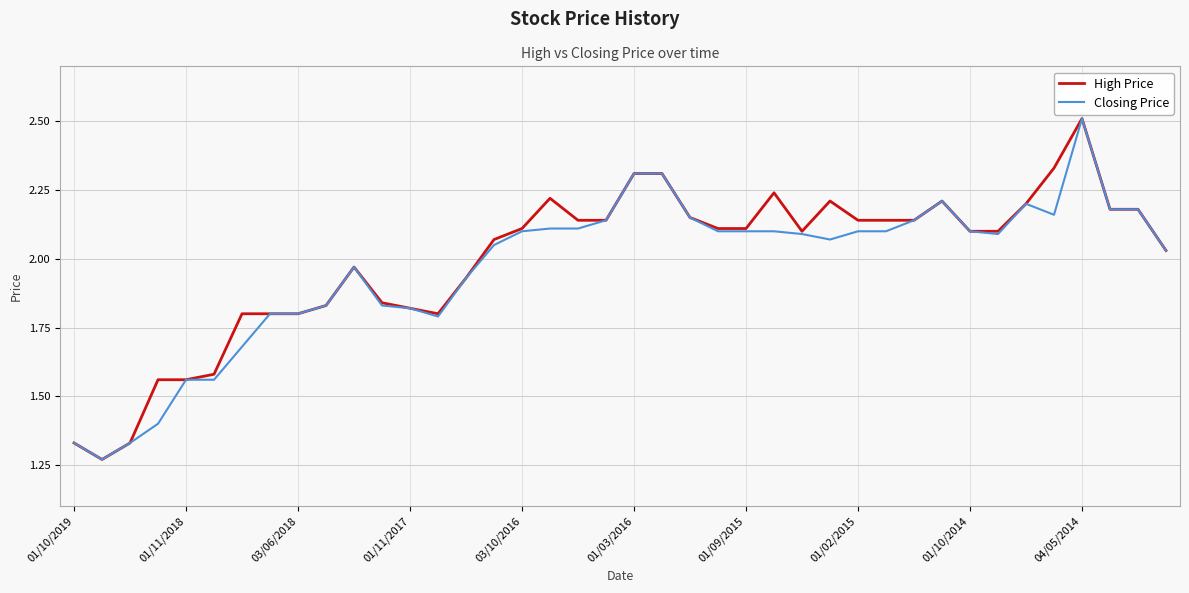

What is the maximum value for High Price?

2.5